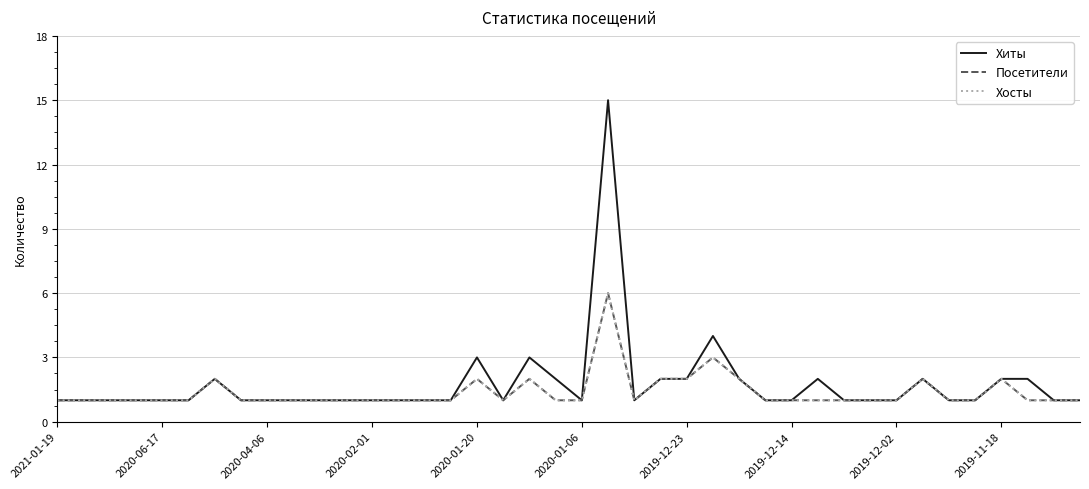

True or false: Хиты and Посетители intersect in this chart.

False